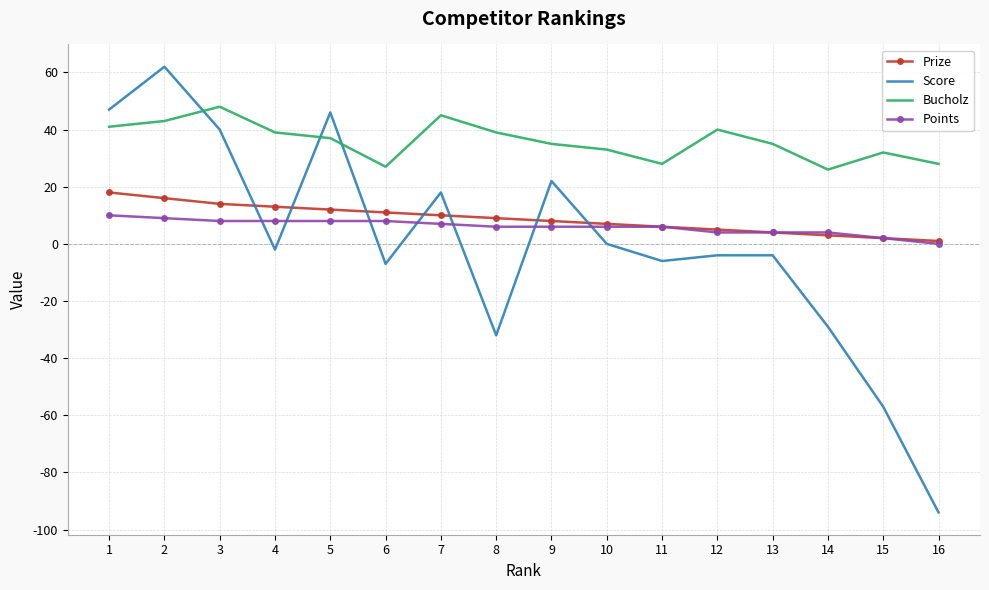

Is the value of Bucholz at 7 greater than the value of Prize at 15?

Yes